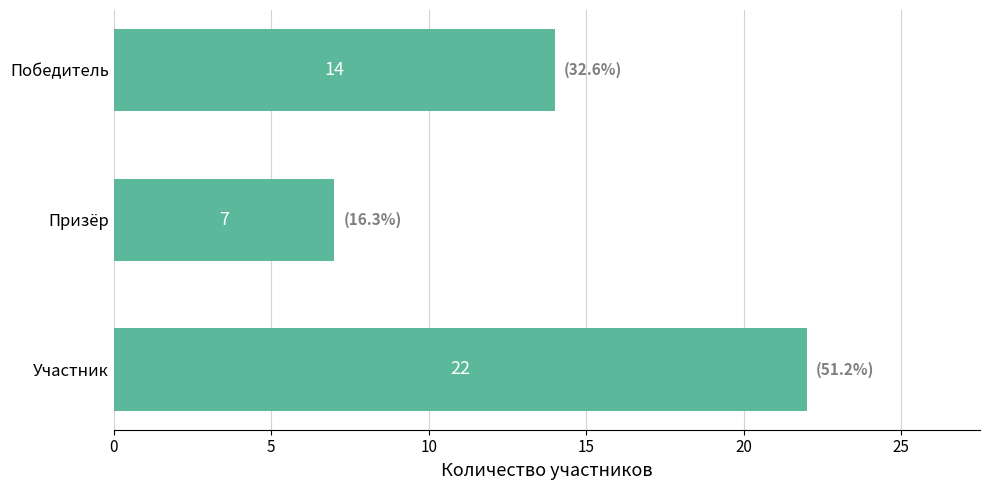

The chart shows a value of 14 at Победитель. True or false?

True